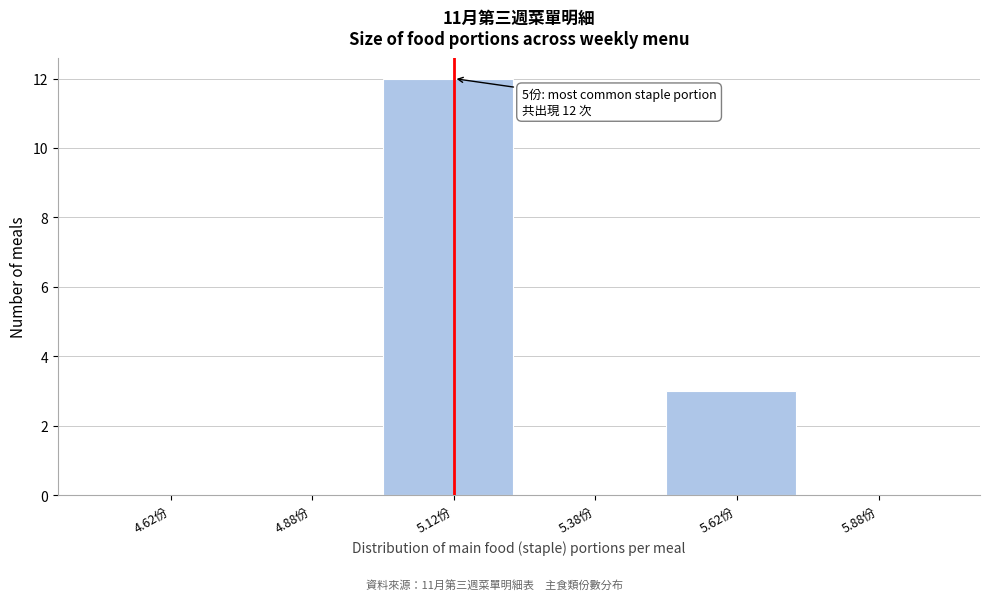

Which range on the x-axis has the tallest bar?

5.00 to 5.25